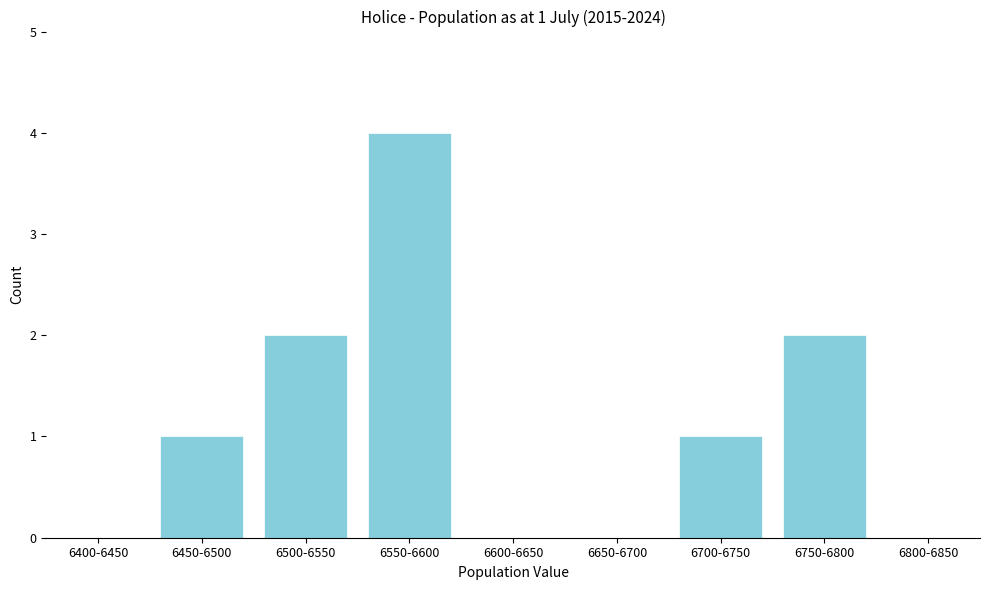

Reading left to right, extract all data points from this chart.

6400-6450=0	6450-6500=1	6500-6550=2	6550-6600=4	6600-6650=0	6650-6700=0	6700-6750=1	6750-6800=2	6800-6850=0